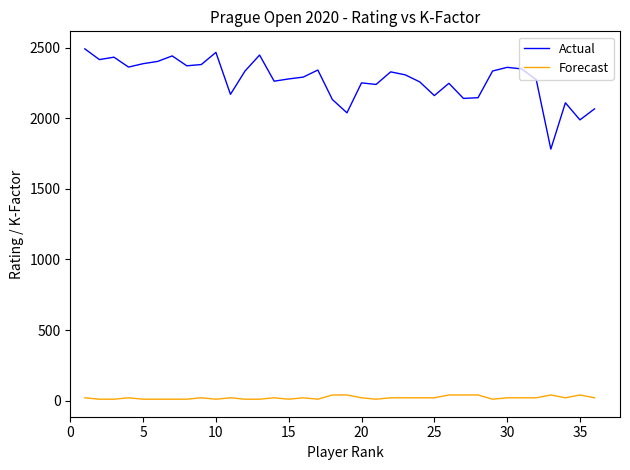

What is the greatest value displayed?

2491